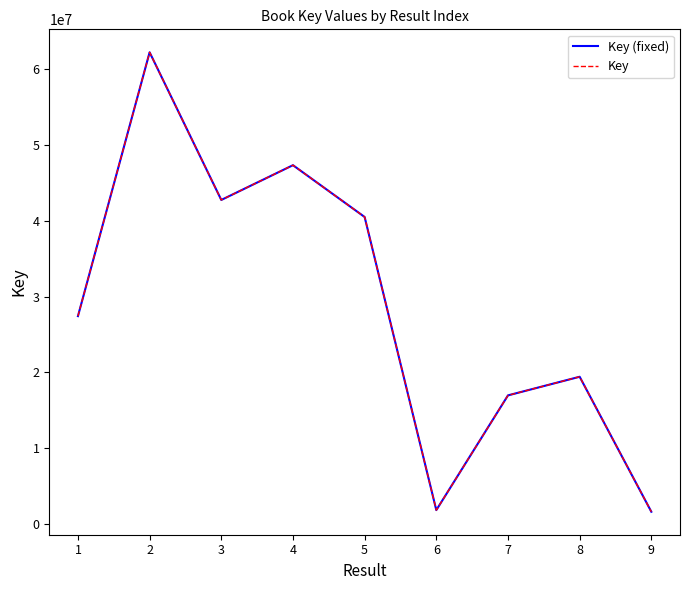

What is the average value of the Key series?

28886437